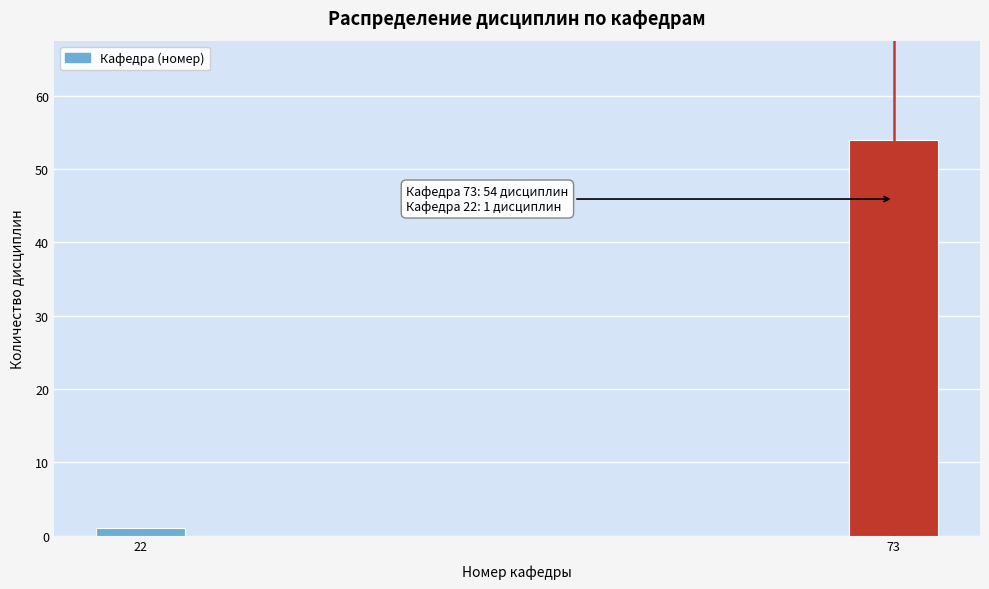

Reading left to right, what are all the values shown in this chart?

22=1	73=54